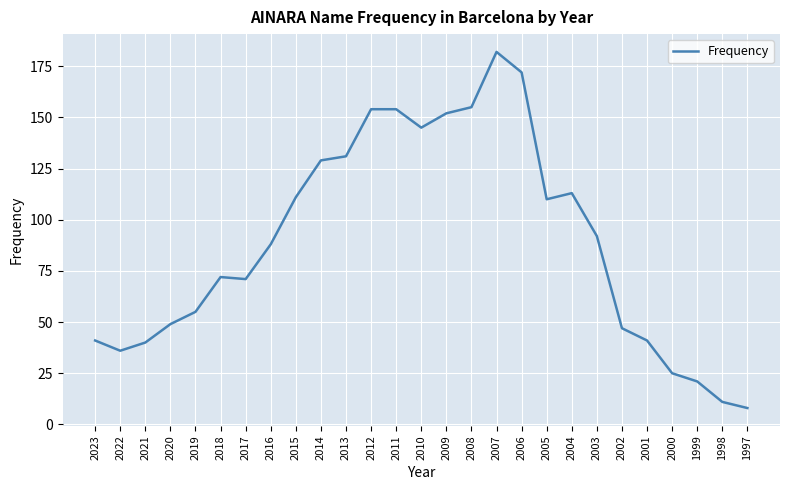

How many lines are shown in the chart?

1